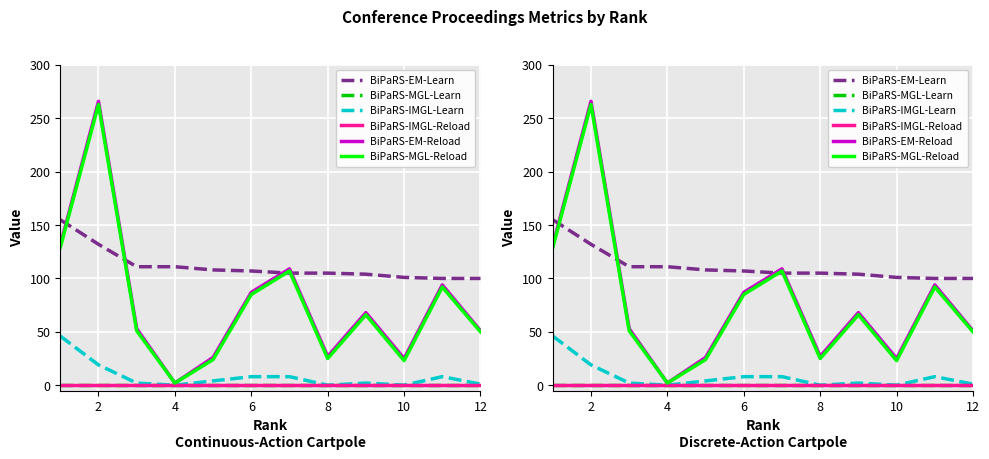

What are all the series names shown in the legend?

BiPaRS-EM-Learn, BiPaRS-MGL-Learn, BiPaRS-IMGL-Learn, BiPaRS-IMGL-Reload, BiPaRS-EM-Reload, BiPaRS-MGL-Reload